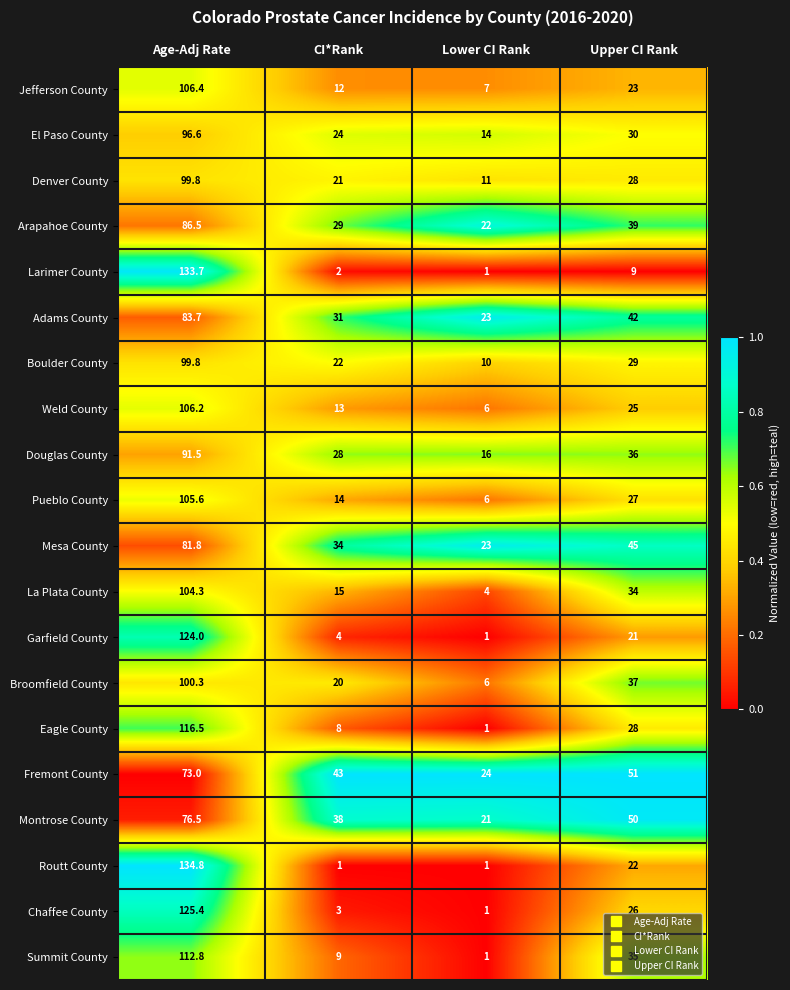

Which series has the largest total across all categories?

Fremont County